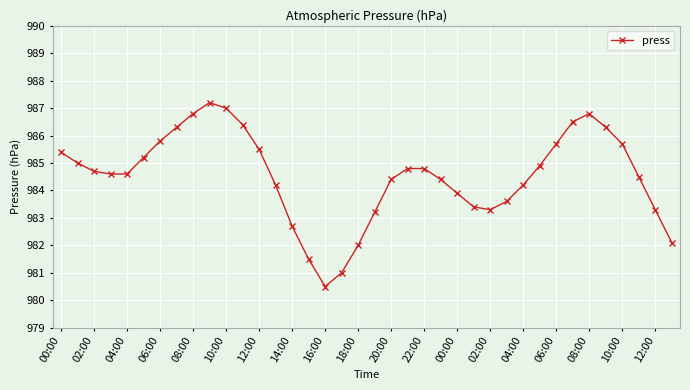

What is the difference between the maximum and minimum values?

6.7